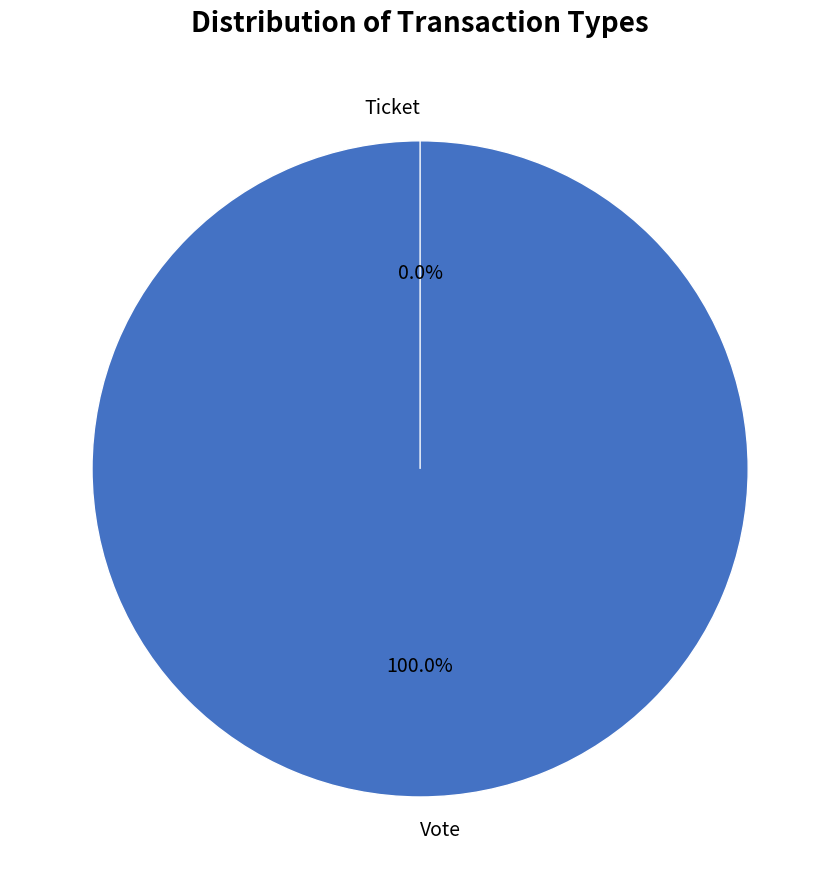

Between Vote and Ticket, which is larger?

Vote